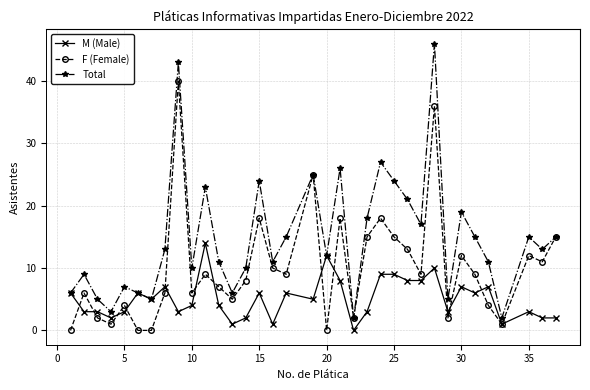

What is the minimum value for Total?

2